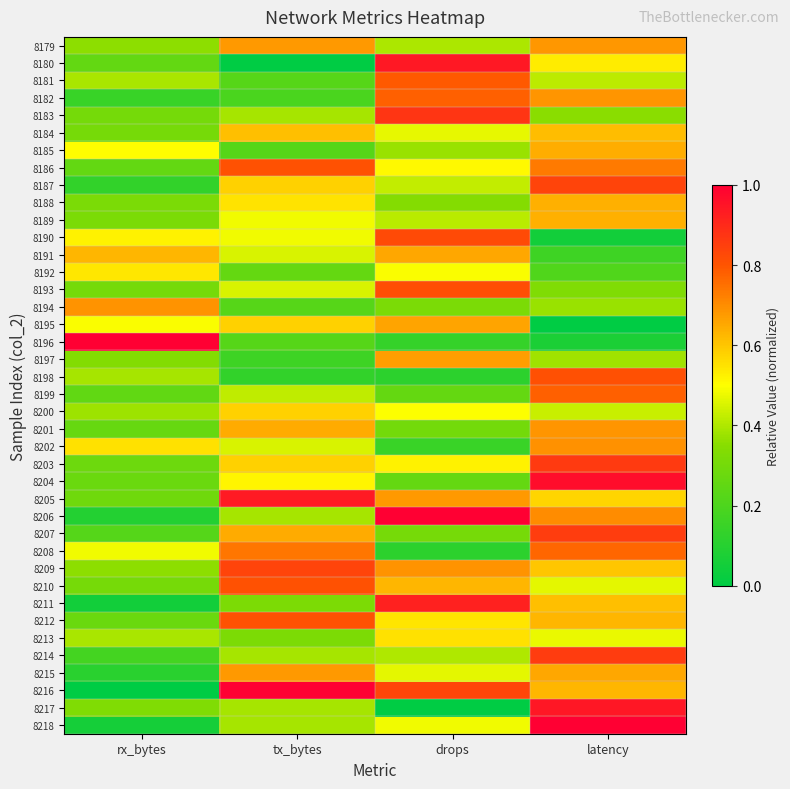

At which category is the sum across all series the highest?

latency